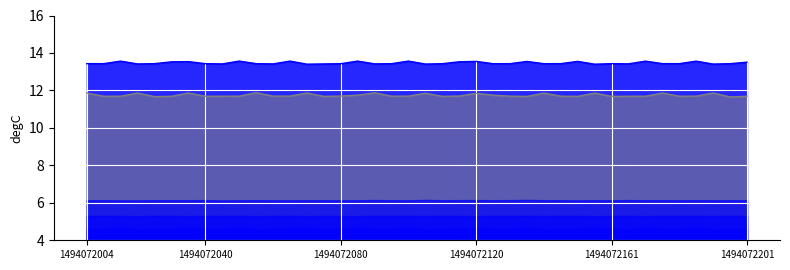

What is the total value across all series at 1494072201?

25.2